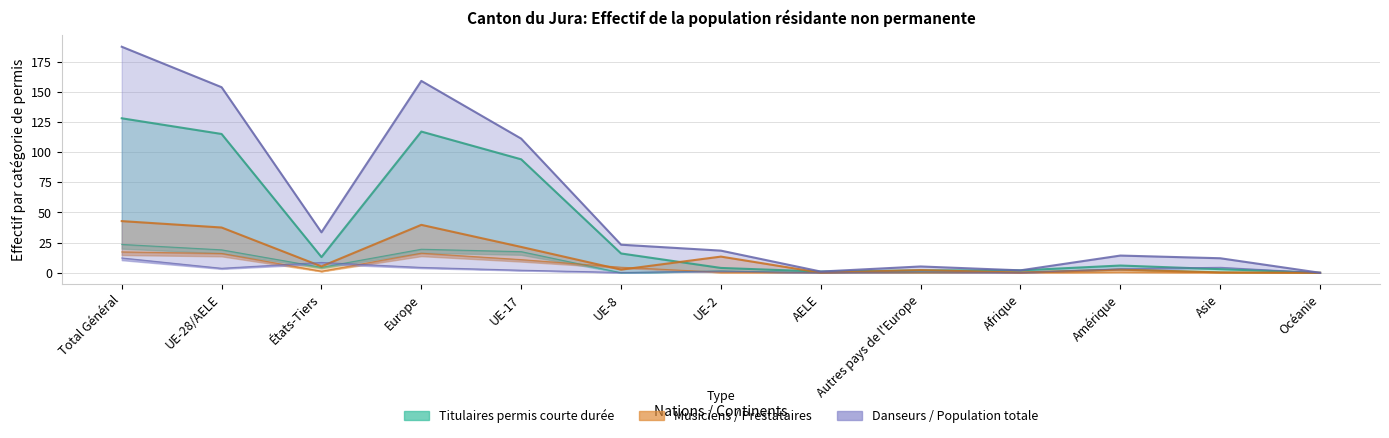

Where is Titulaires permis courte durée (Total) nearest to the value 64?

UE-17